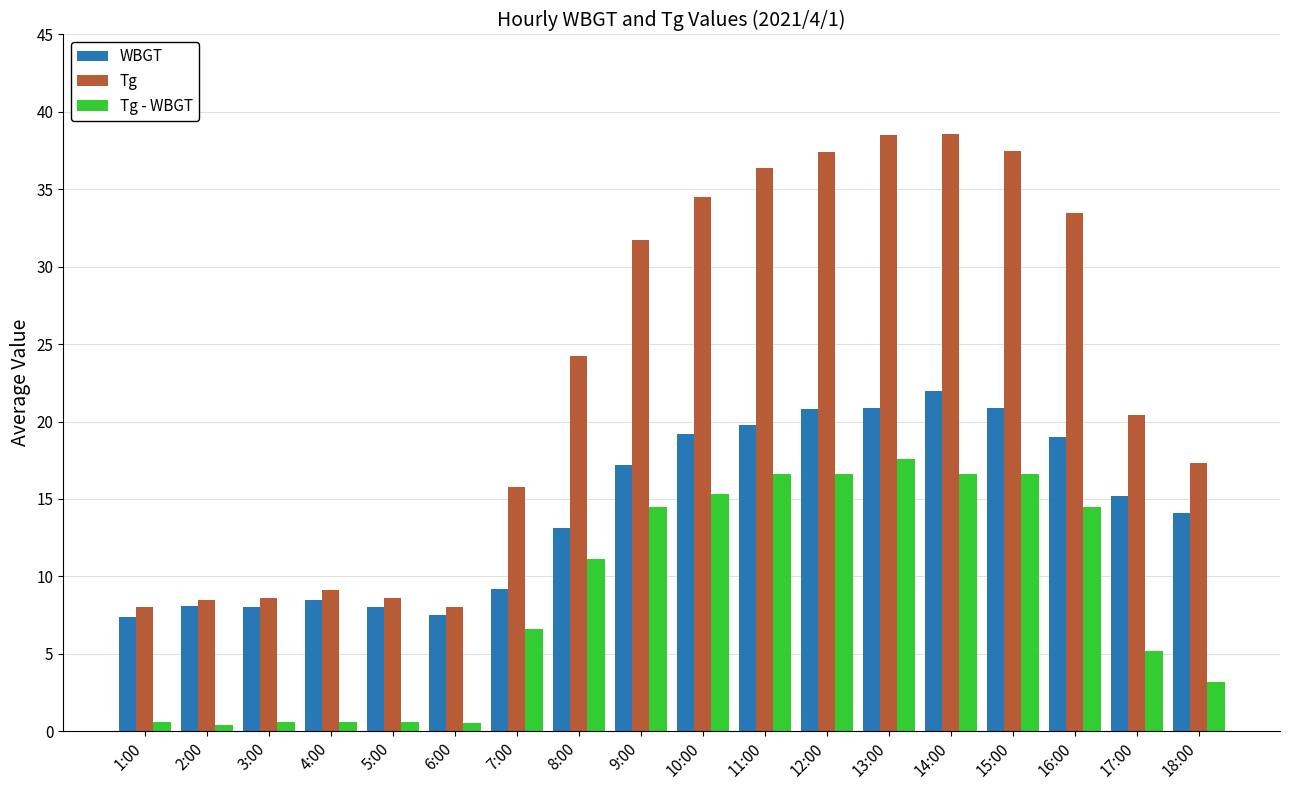

List the series in order of their overall mean, lowest first.

Tg - WBGT, WBGT, Tg